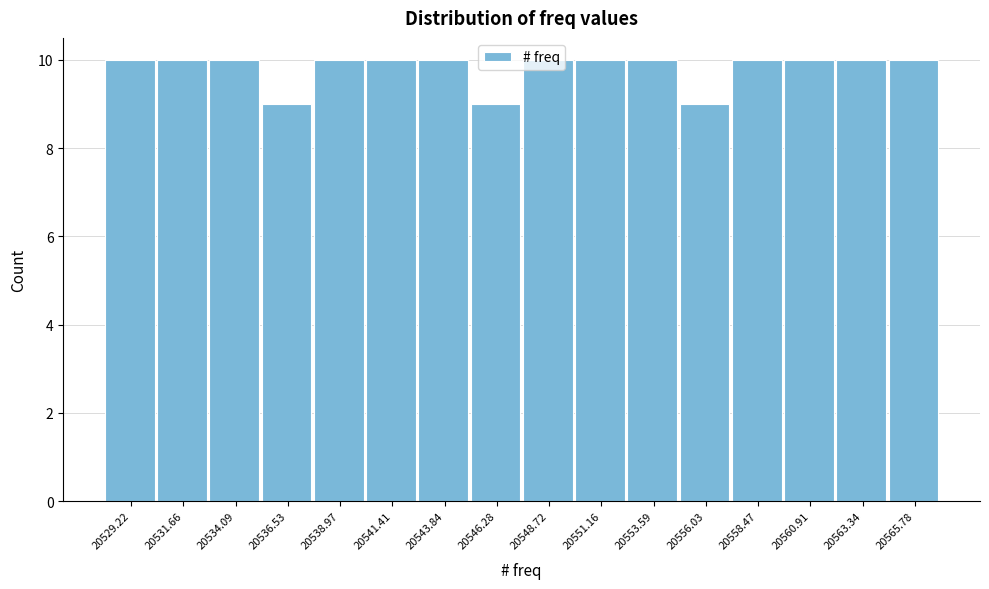

Reading left to right, transcribe this chart: for each bar, give the range it covers on the x-axis and its height. Neither the bar edges nor the heights are printed on the chart, so give them approximately, as read against the axes.

20528.0 to 20530.5: 10
20530.5 to 20533.0: 10
20533.0 to 20535.5: 10
20535.5 to 20538.0: 9
20538.0 to 20540.0: 10
20540.0 to 20542.5: 10
20542.5 to 20545.0: 10
20545.0 to 20547.5: 9
20547.5 to 20550.0: 10
20550.0 to 20552.5: 10
20552.5 to 20555.0: 10
20555.0 to 20557.5: 9
20557.5 to 20559.5: 10
20559.5 to 20562.0: 10
20562.0 to 20564.5: 10
20564.5 to 20567.0: 10